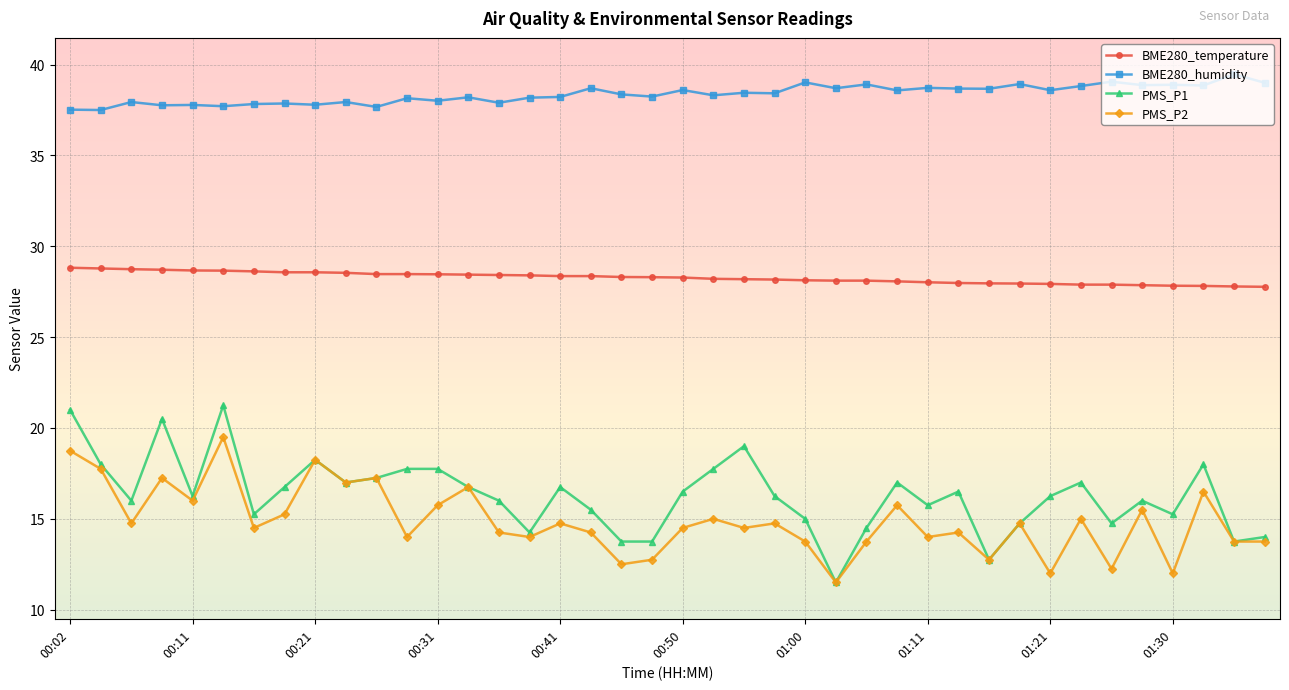

True or false: PMS_P2 has more than 2 interior local peaks.

True